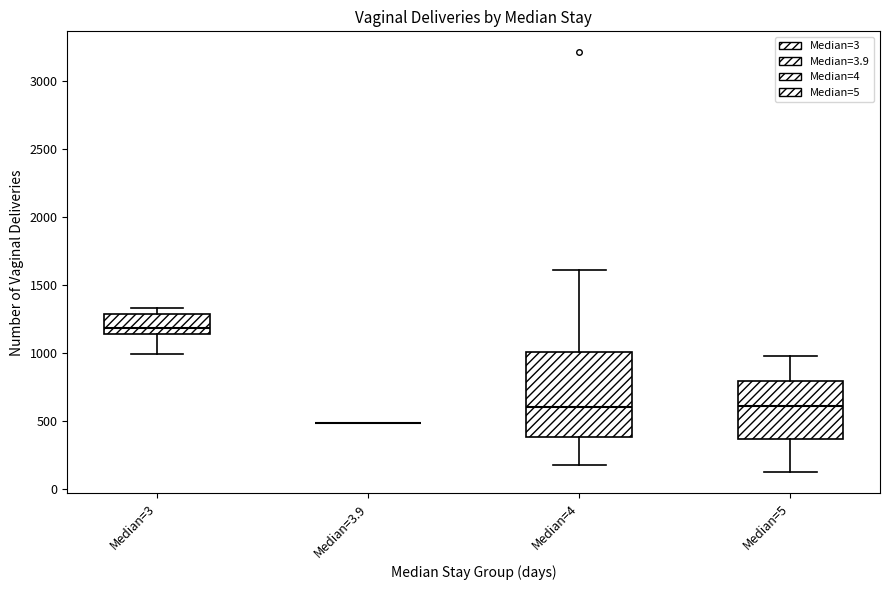

Comparing the boxes themselves (not the whiskers), which one is the tallest?

Median=4